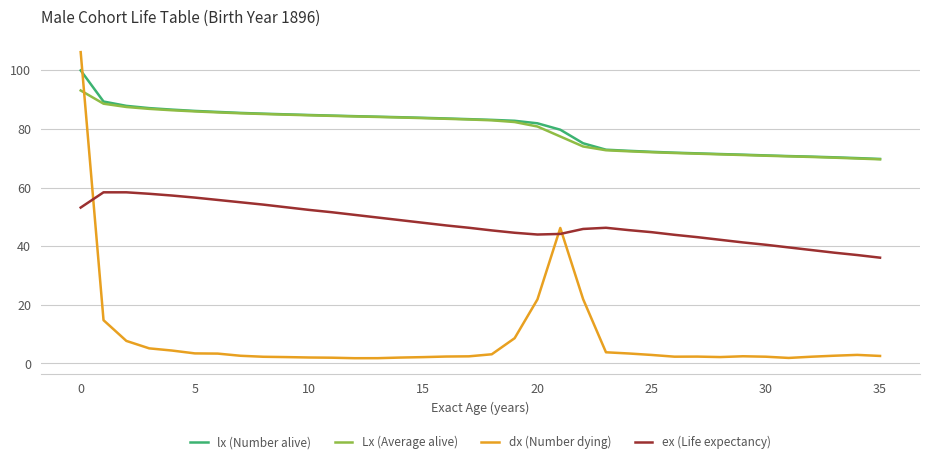

Rank the series by their maximum value, from lowest to highest.

ex (Life expectancy), Lx (Average alive), lx (Number alive), dx (Number dying)